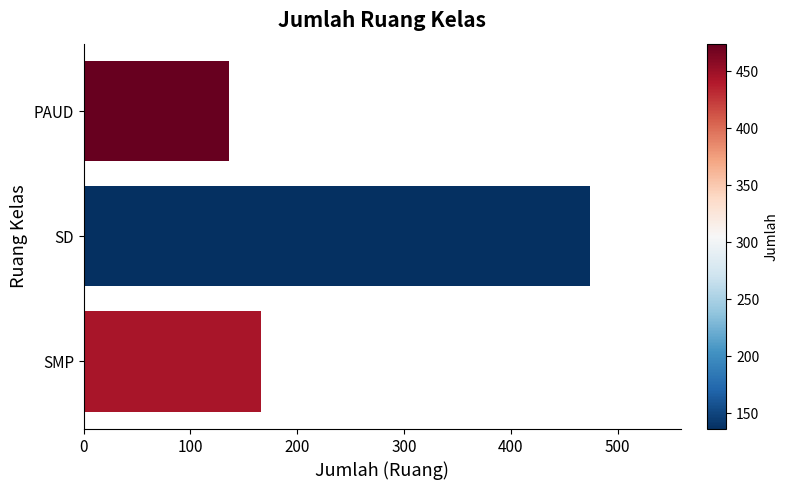

Reading top to bottom, list all the values displayed in this chart.

PAUD=136	SD=474	SMP=166